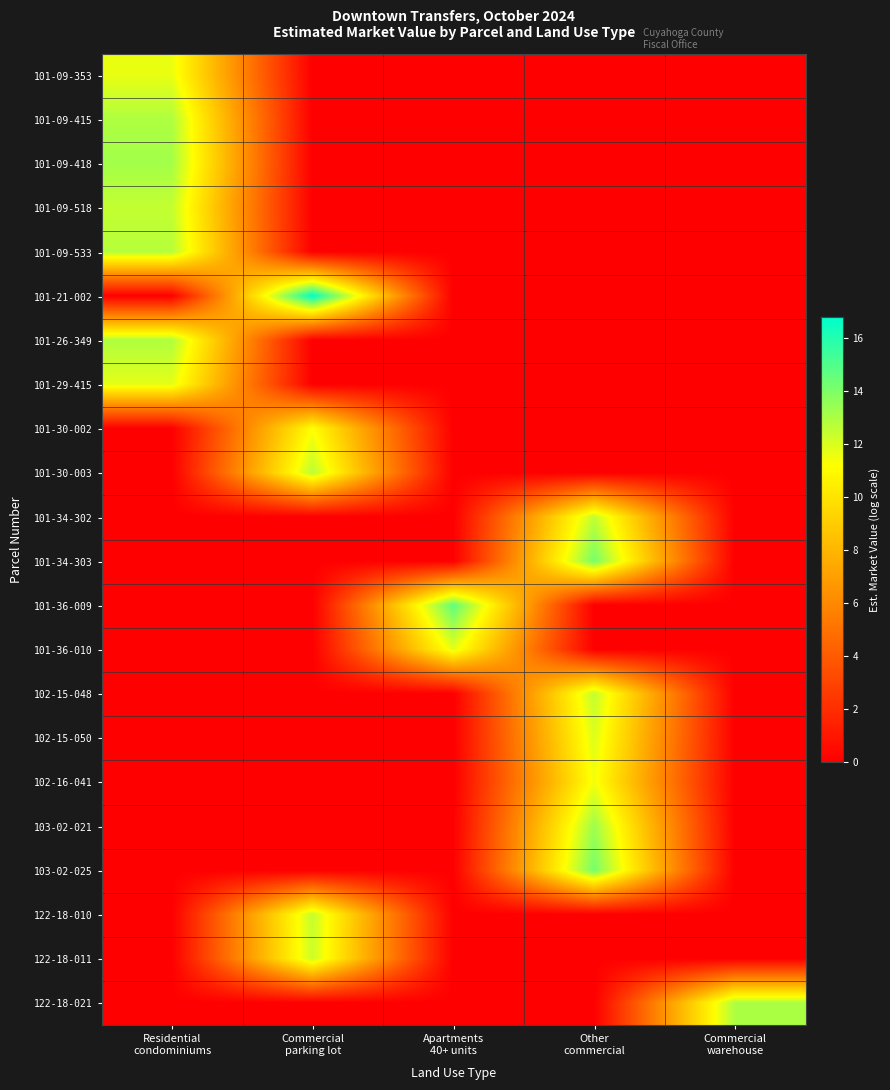

Between Commercial parking lot and Other commercial, which series saw the biggest shift?

101-21-002